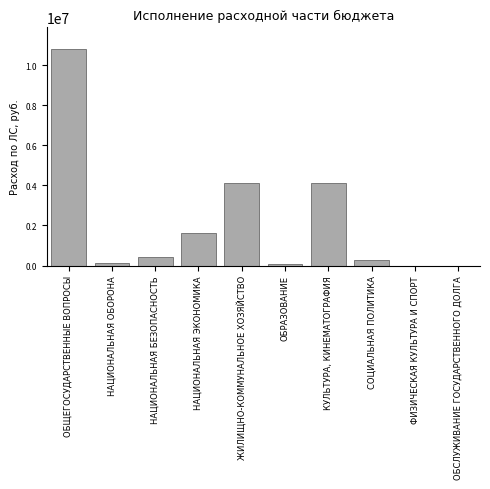

Between ФИЗИЧЕСКАЯ КУЛЬТУРА И СПОРТ and ЖИЛИЩНО-КОММУНАЛЬНОЕ ХОЗЯЙСТВО, which is larger?

ЖИЛИЩНО-КОММУНАЛЬНОЕ ХОЗЯЙСТВО